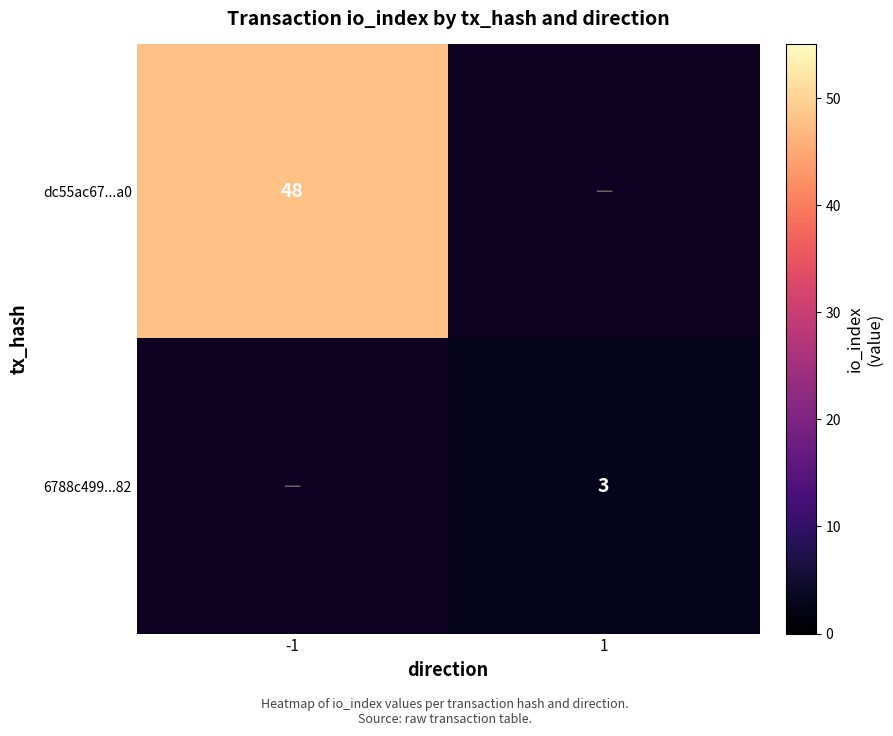

Is it true that dc55ac67...a0 equals 48 at -1?

True